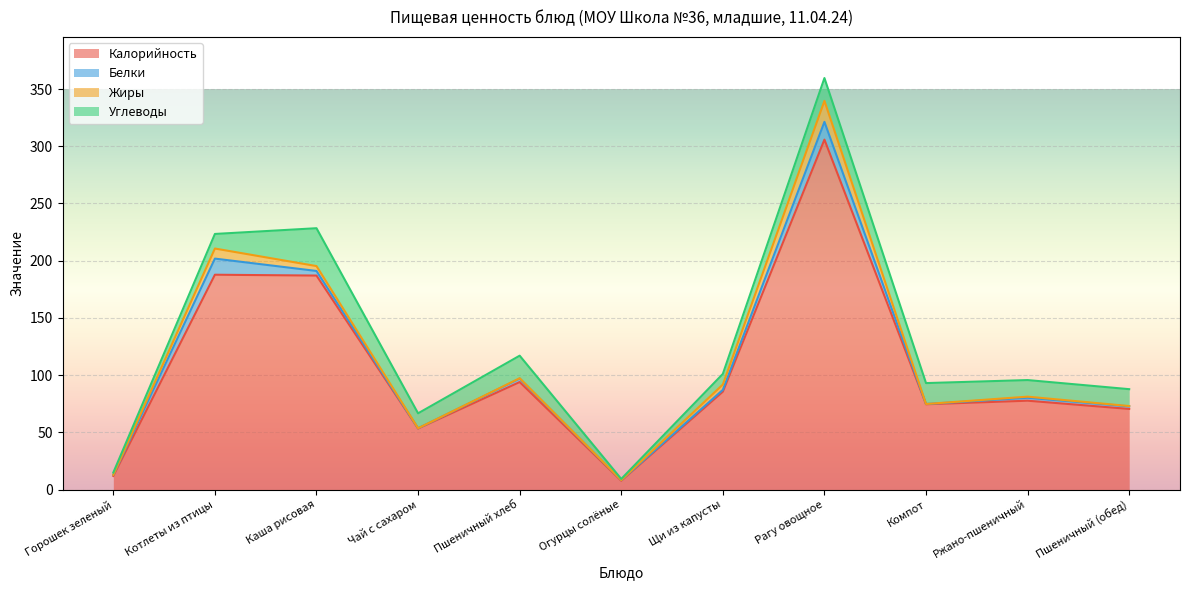

Where is the first local minimum for Углеводы?

Чай с сахаром